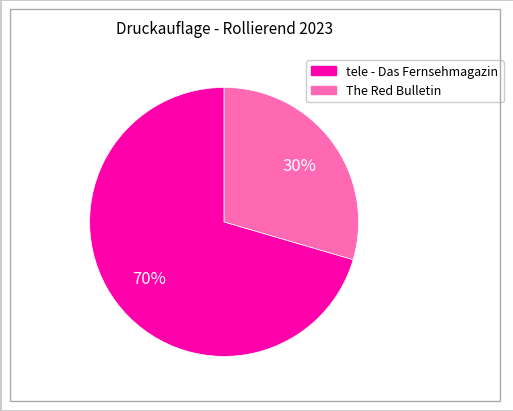

What percentage is the The Red Bulletin slice, to the nearest percent?

30%